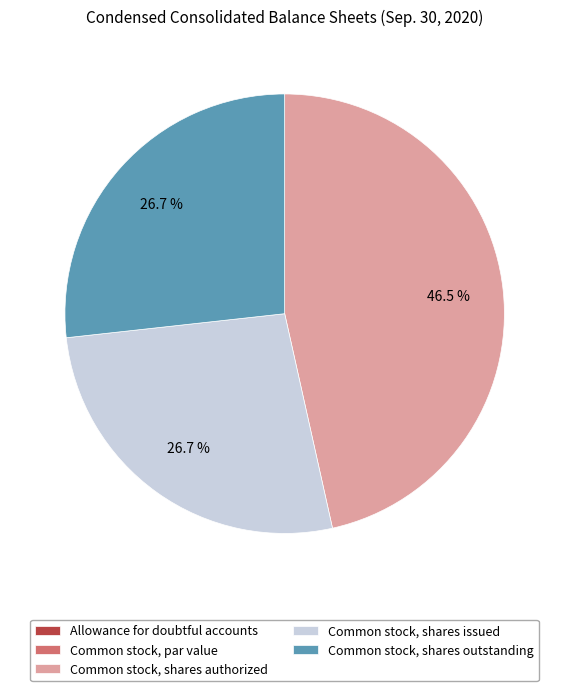

Which slice is the largest?

Common stock, shares authorized